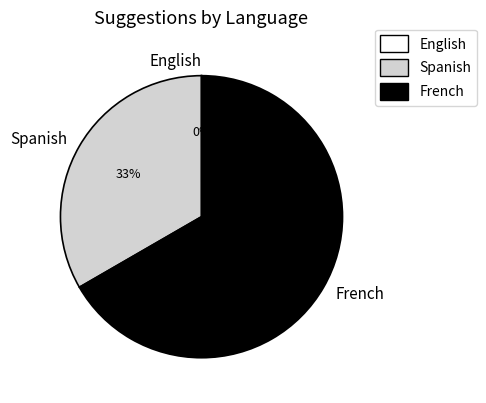

What percentage is the French slice, to the nearest percent?

67%